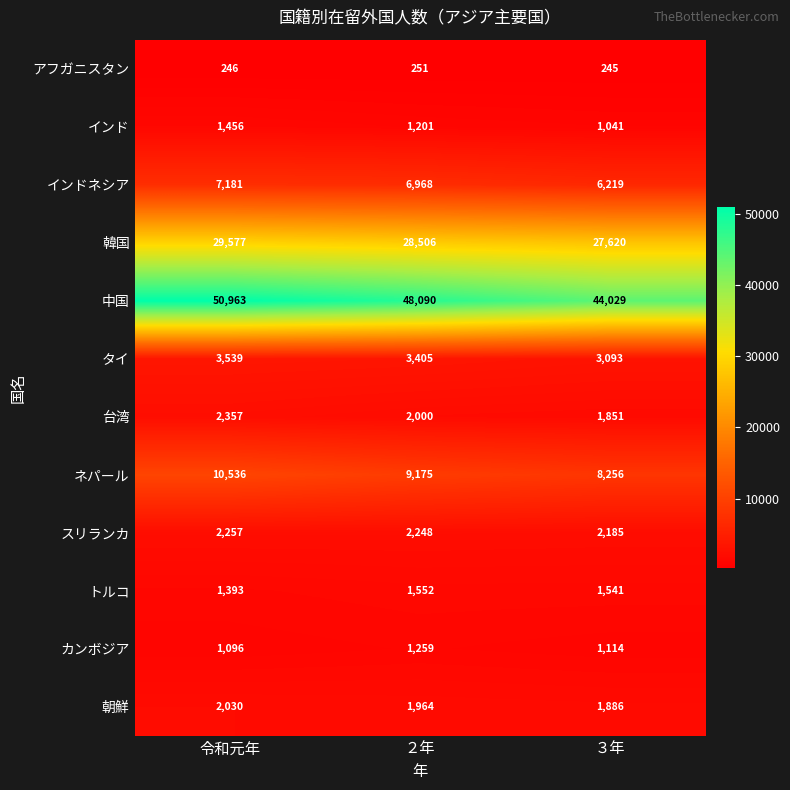

What is the minimum value for 台湾?

1851